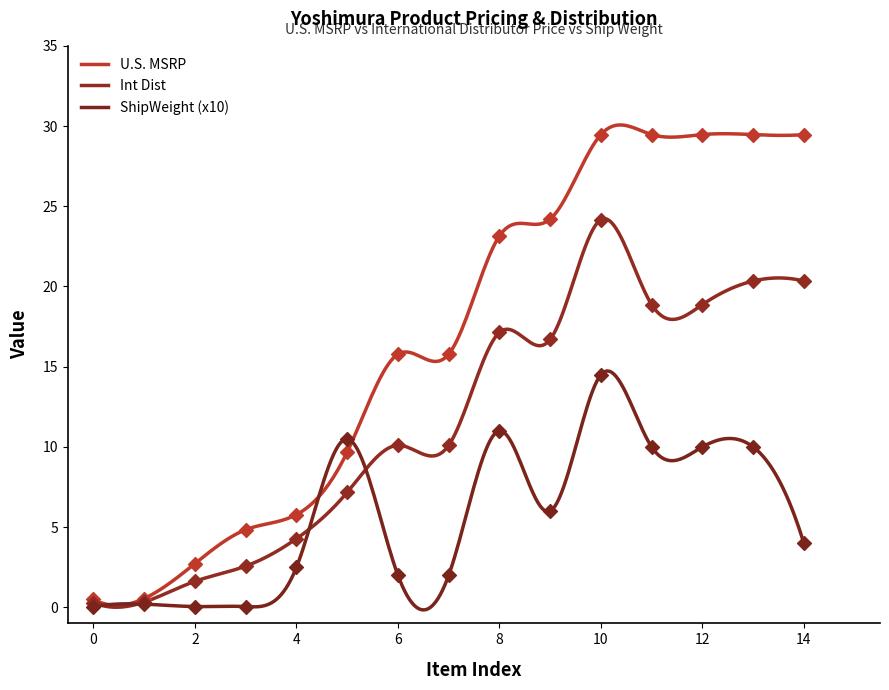

Which series has the widest spread of Y values?

U.S. MSRP